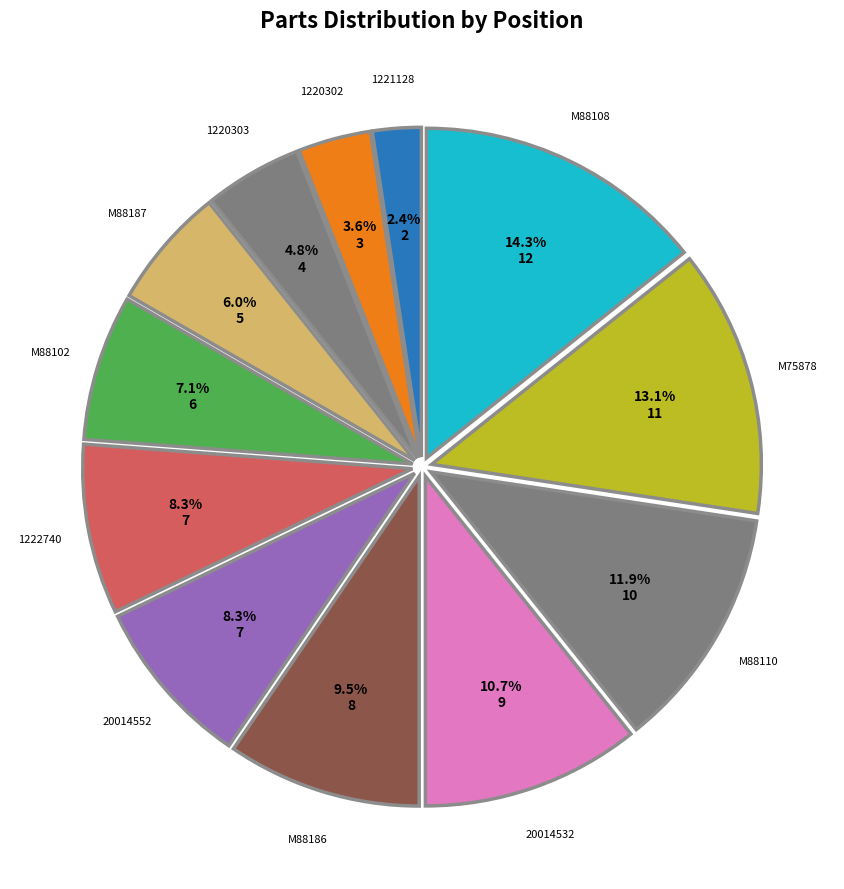

Which slice is the smallest?

1221128